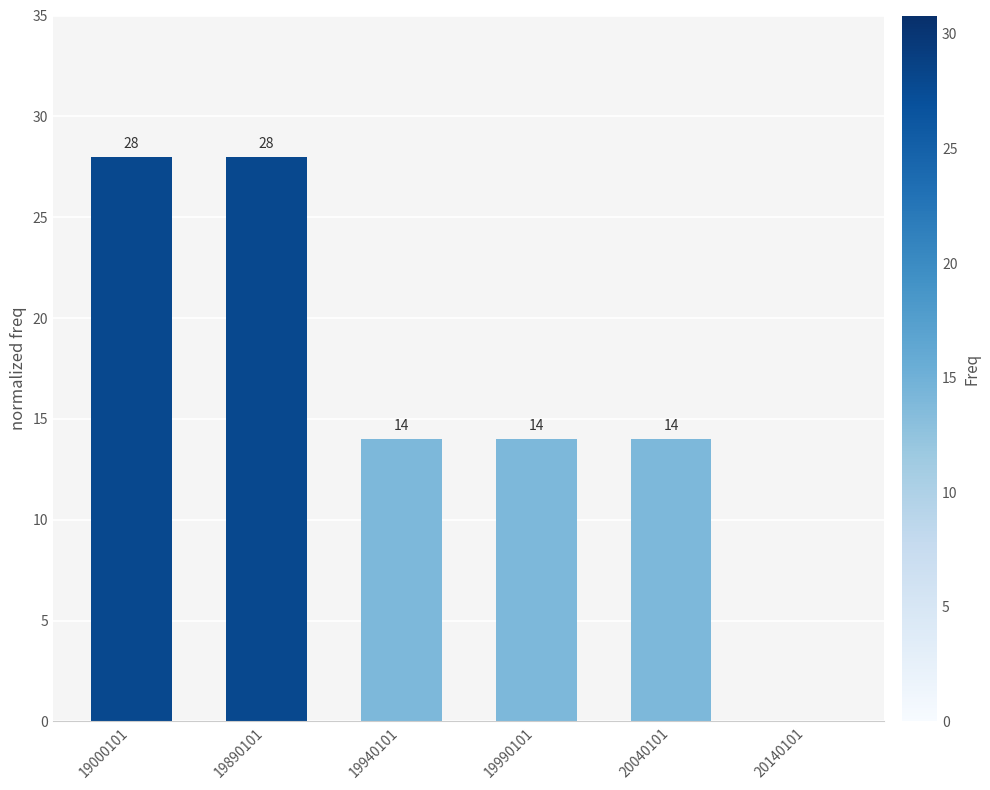

What is the maximum value shown in the chart?

28